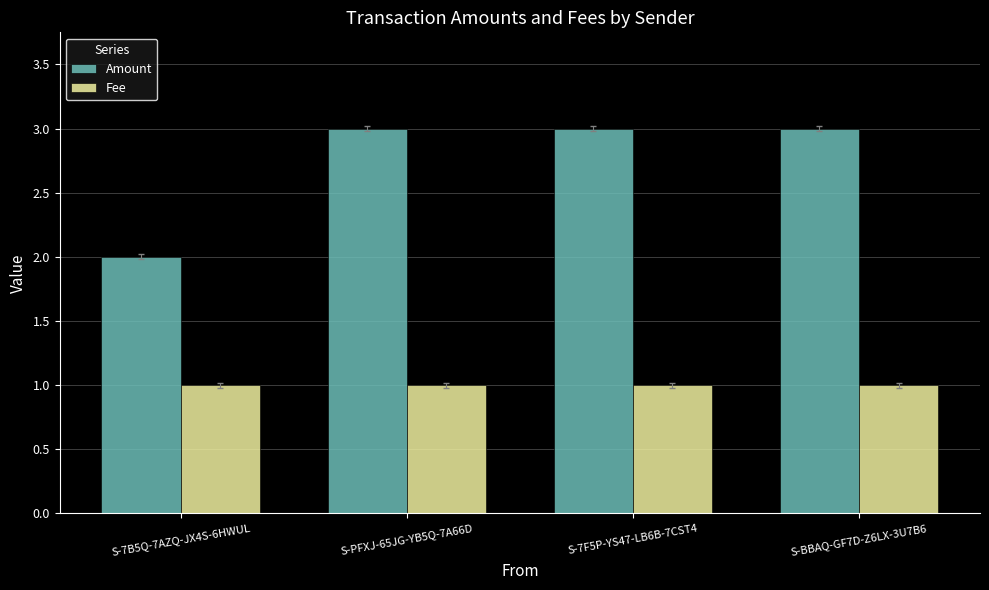

How many groups of bars are there?

4